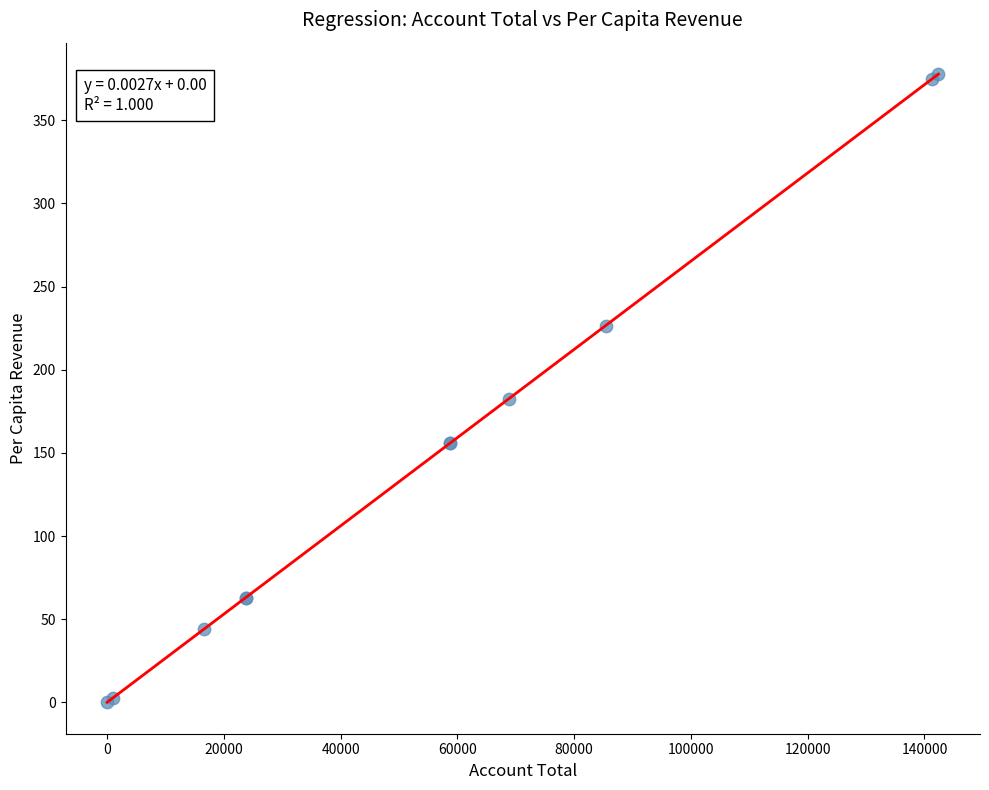

What Y value in the scatter plot is closest to 188?

182.5